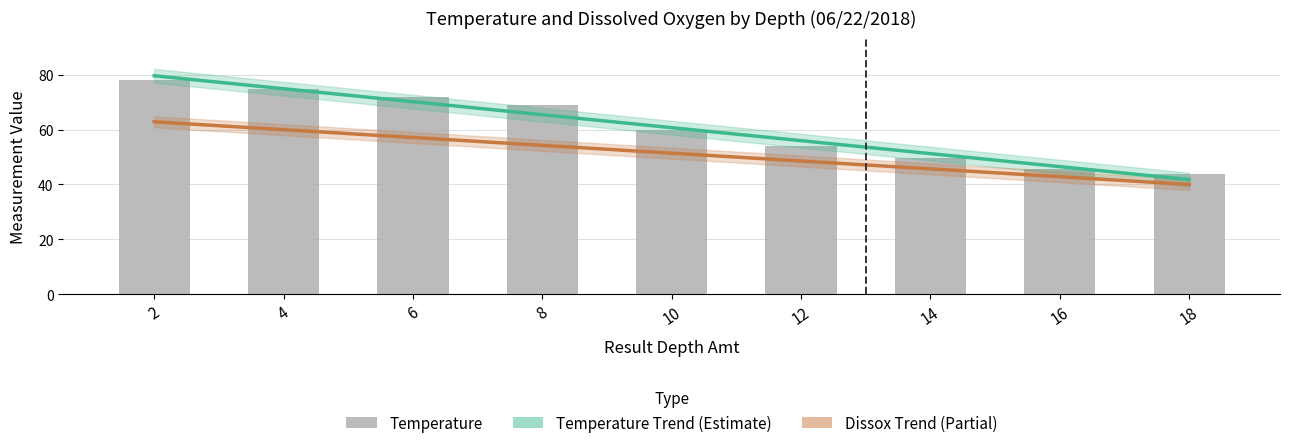

What is the difference between the Temperature Trend (Estimate) values at 8 and 2?

14.2